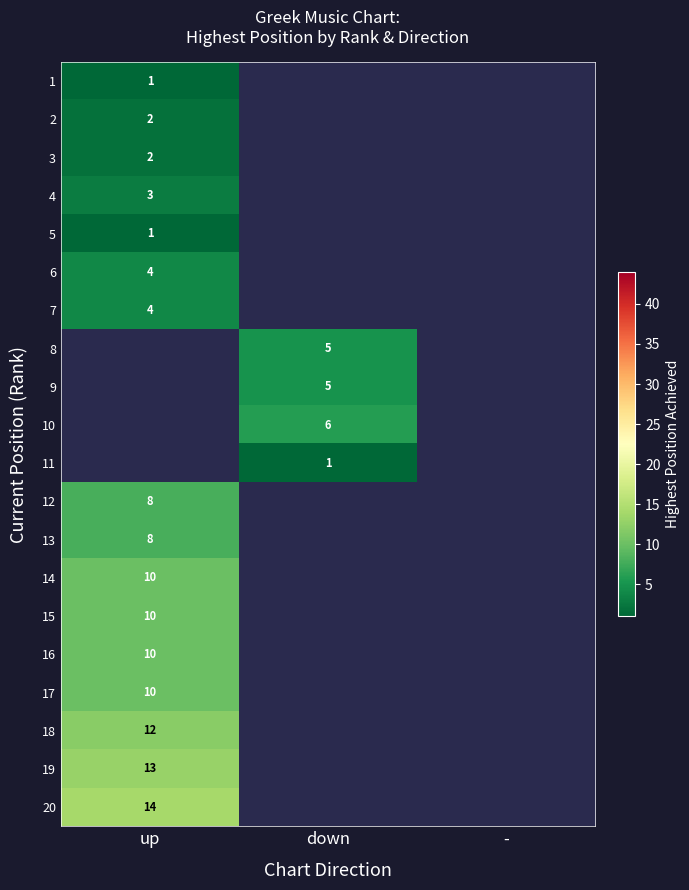

Which label corresponds to the largest value in the chart?

up